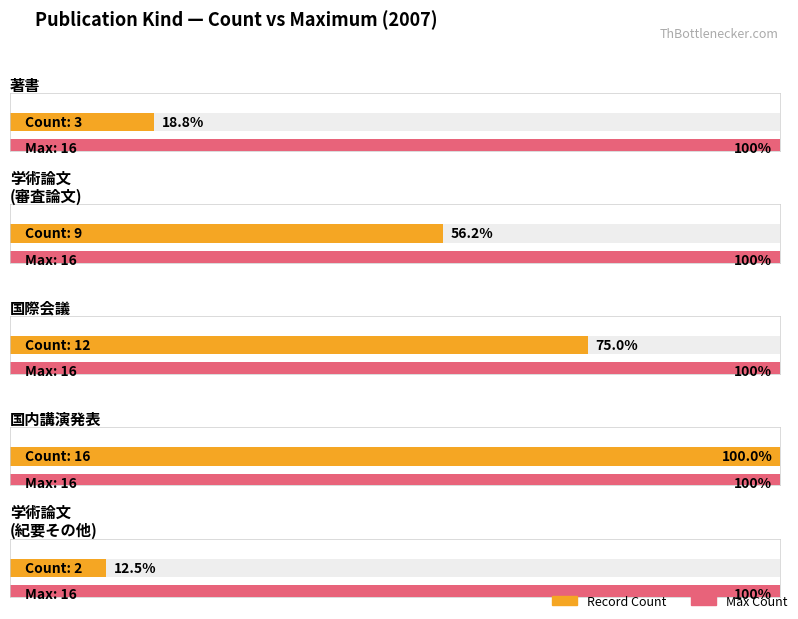

Are the bars horizontal?

Yes